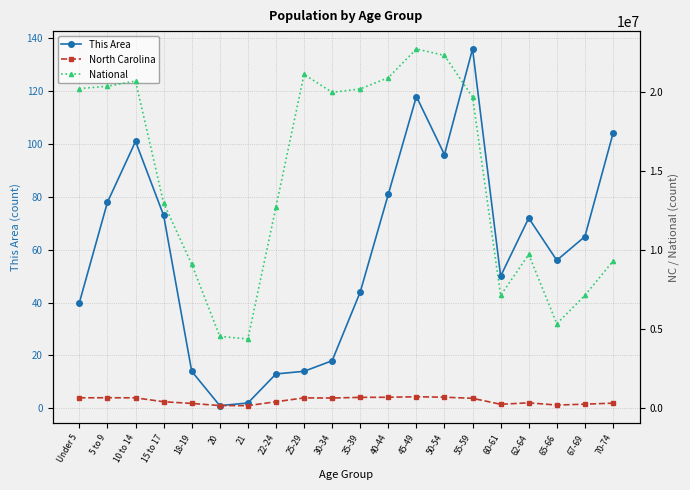

What is the difference between the National values at 55-59 and 18-19?

10578716